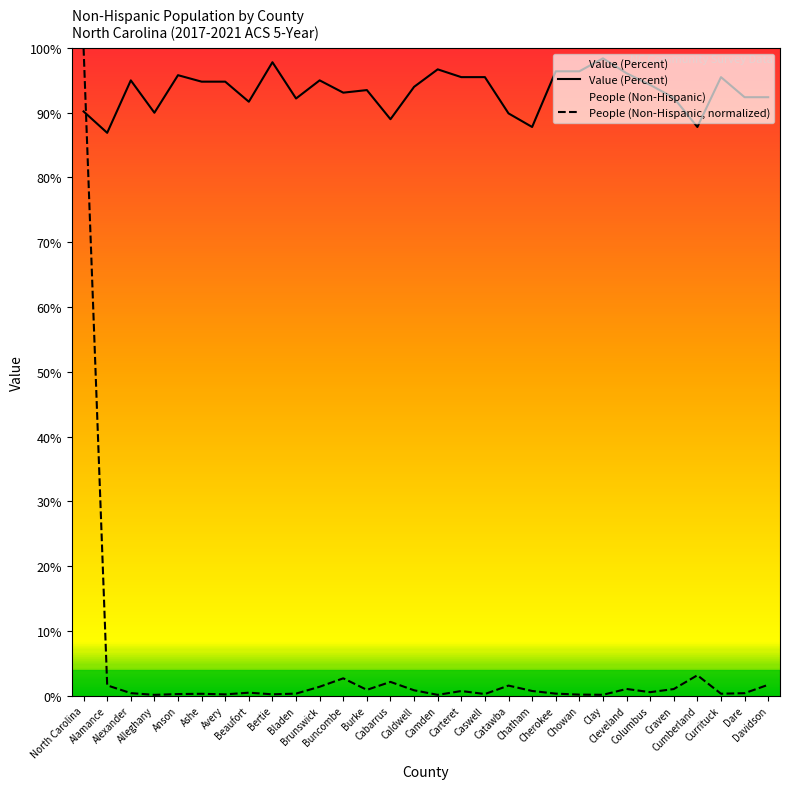

Reading left to right, what are all the values shown in this chart?

People (Non-Hispanic): 100.0	1.6	0.4	0.1	0.2	0.3	0.2	0.4	0.2	0.3	1.4	2.7	0.9	2.1	0.8	0.1	0.7	0.2	1.5	0.7	0.3	0.1	0.1	1.0	0.5	1.0	3.1	0.3	0.4	1.7
Value (Percent): 90.2	86.9	95.0	90.0	95.8	94.8	94.8	91.7	97.8	92.2	95.0	93.1	93.5	89.0	94.0	96.7	95.5	95.5	89.9	87.8	96.4	96.4	98.4	96.1	94.3	92.3	87.8	95.5	92.4	92.4